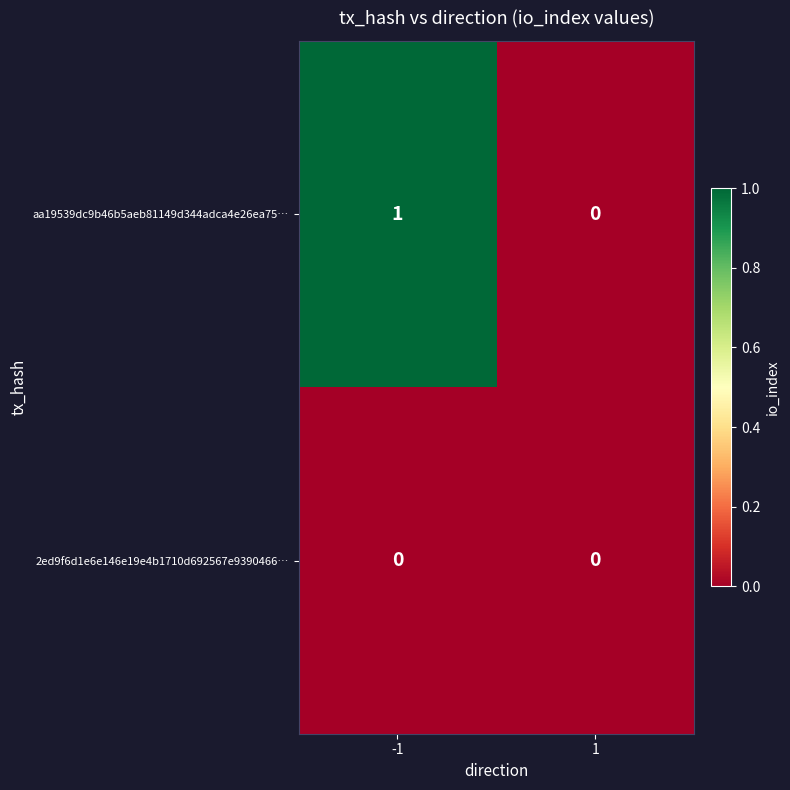

How many data points does each series have?

2